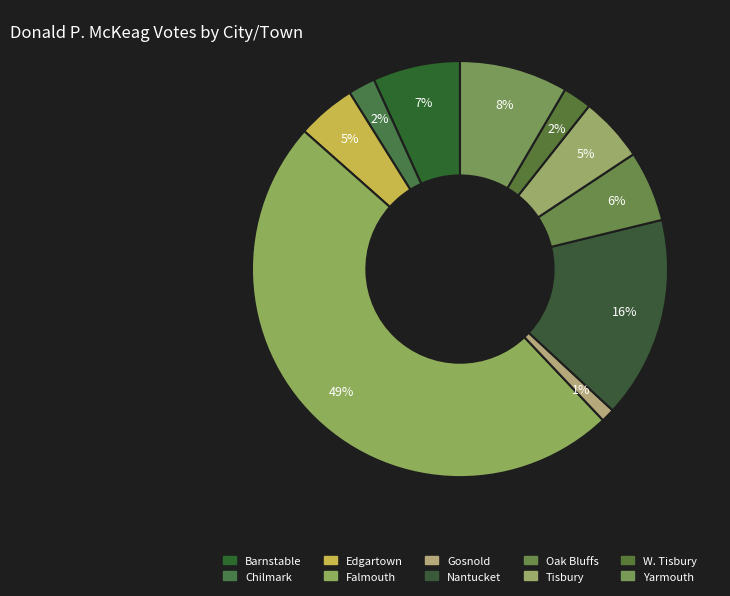

To the nearest percent, what portion does Barnstable represent?

7%